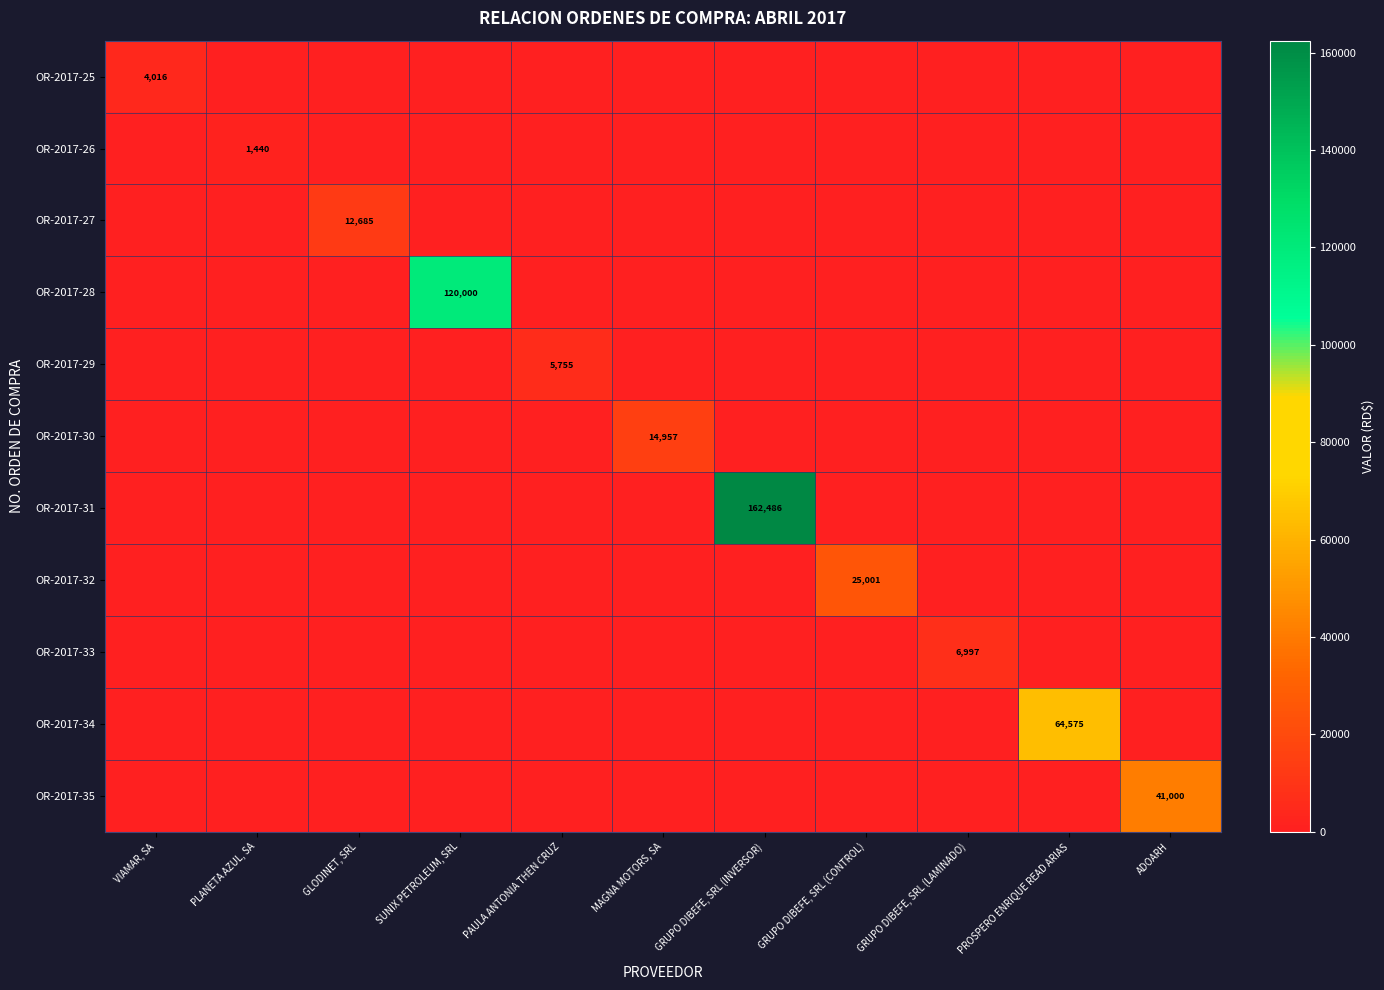

The OR-2017-34 series shows 25561 at PROSPERO ENRIQUE READ ARIAS. True or false?

False